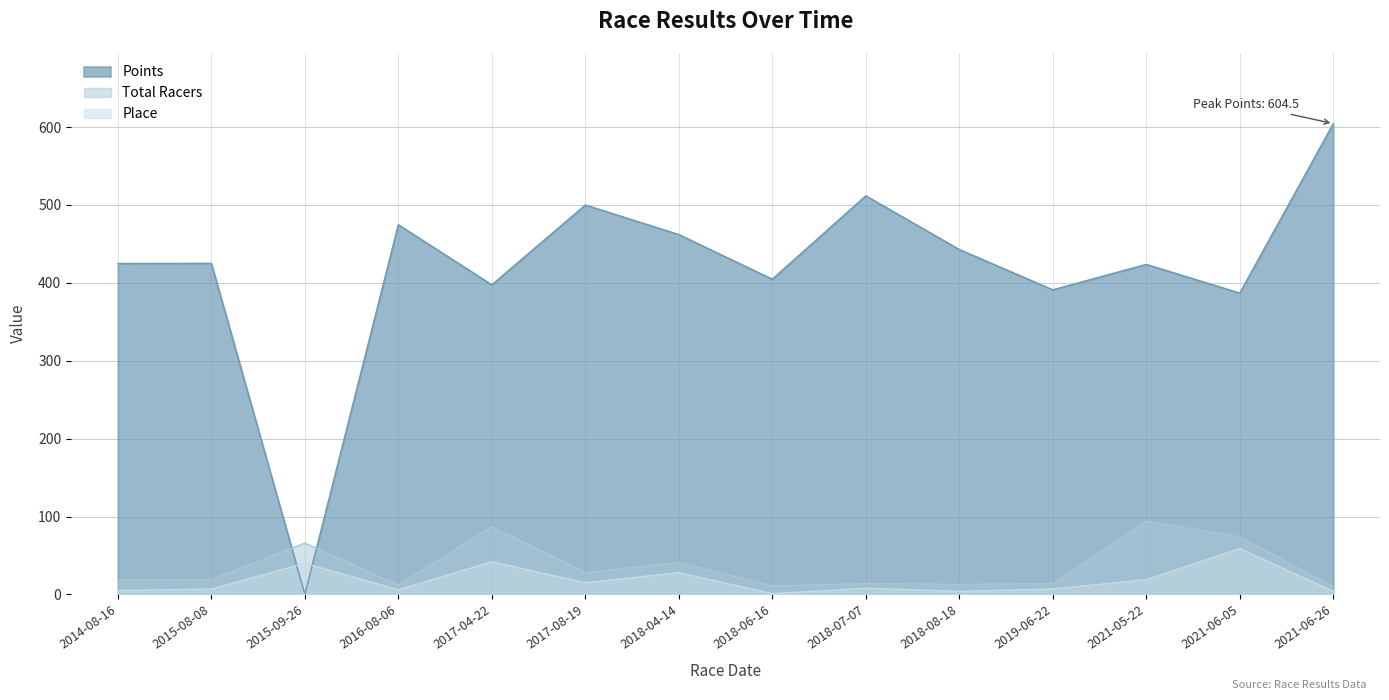

True or false: Place and Total Racers intersect in this chart.

False